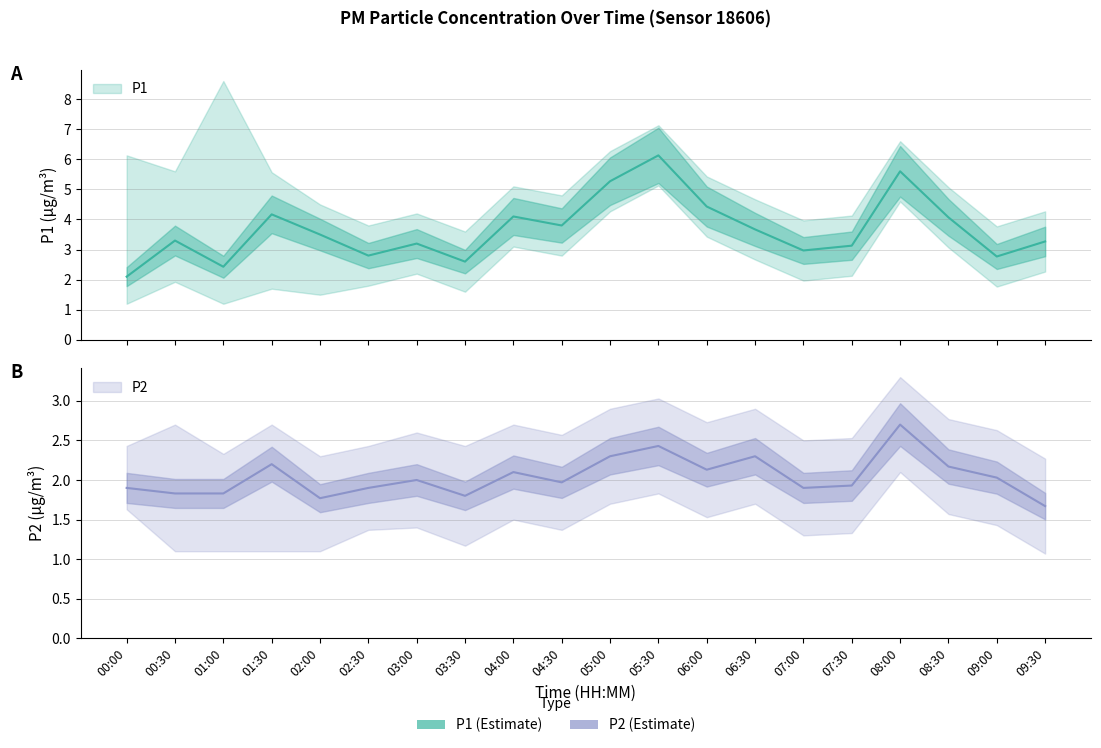

List the series in order of their peak value, highest first.

P1, P2